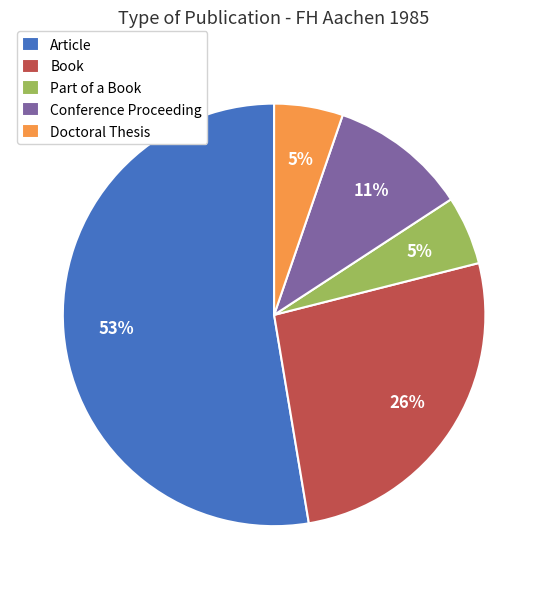

Combined, do Conference Proceeding and Doctoral Thesis account for over 50%?

No